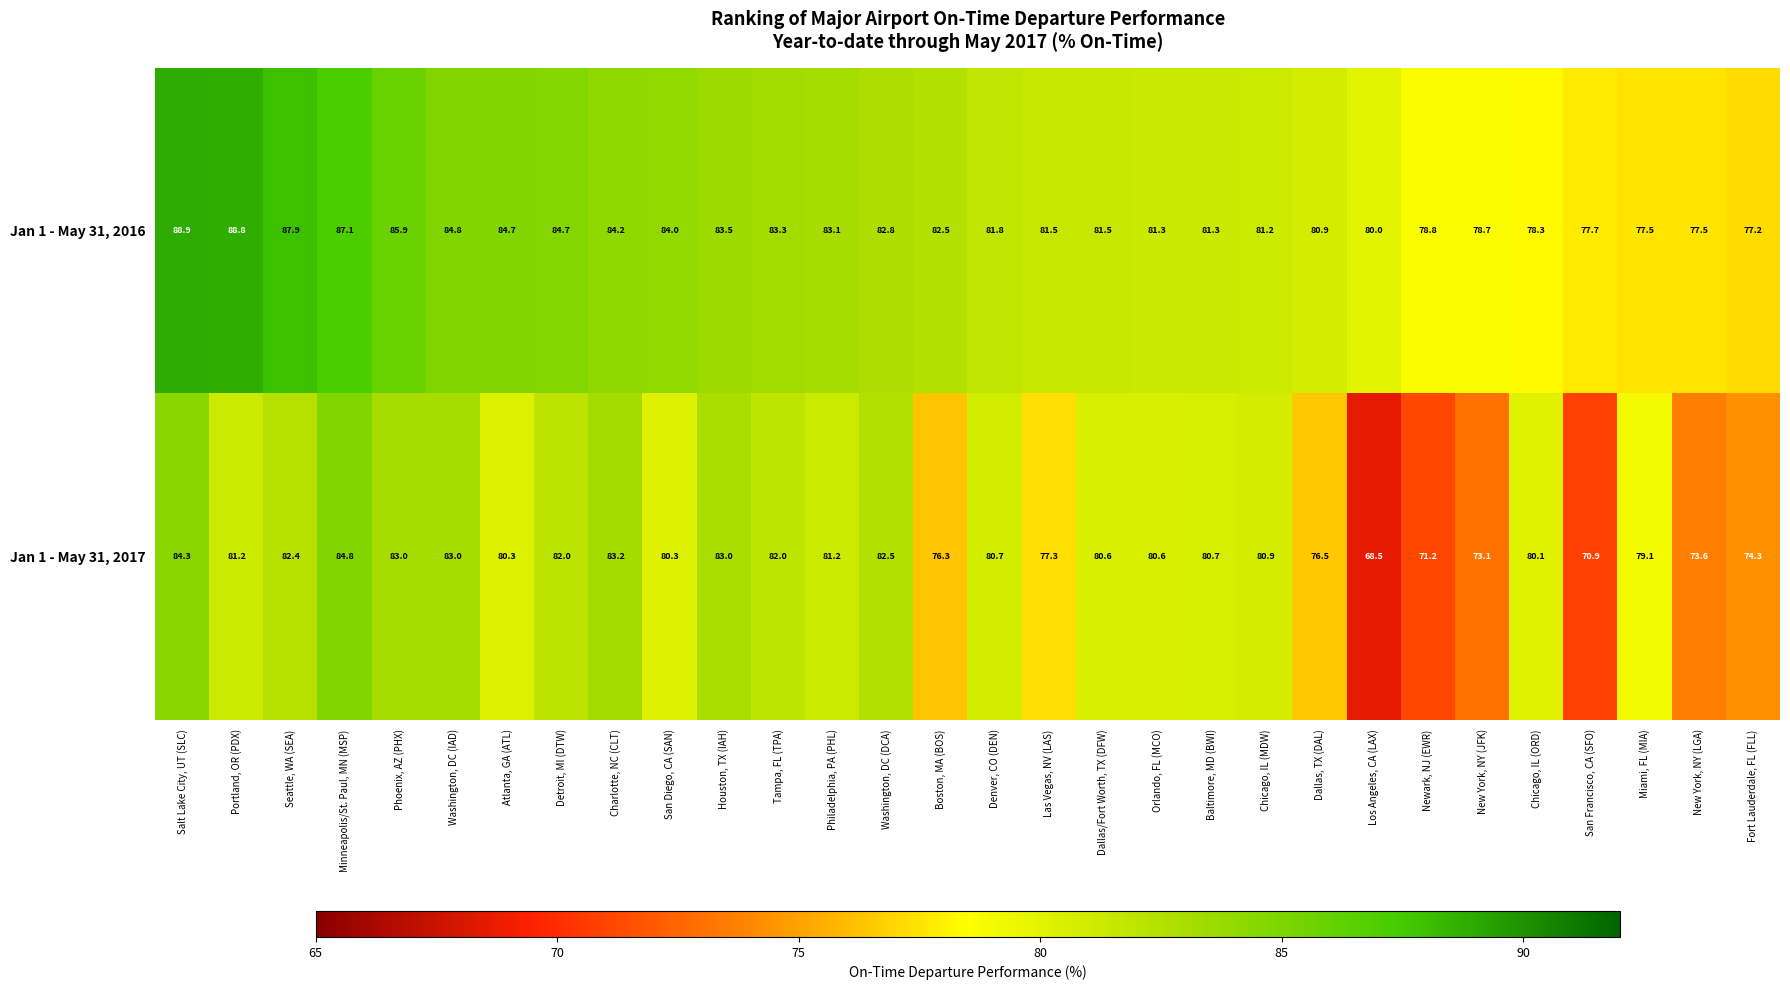

Between Charlotte, NC (CLT) and Boston, MA (BOS), which series saw the biggest shift?

Jan 1 - May 31, 2017